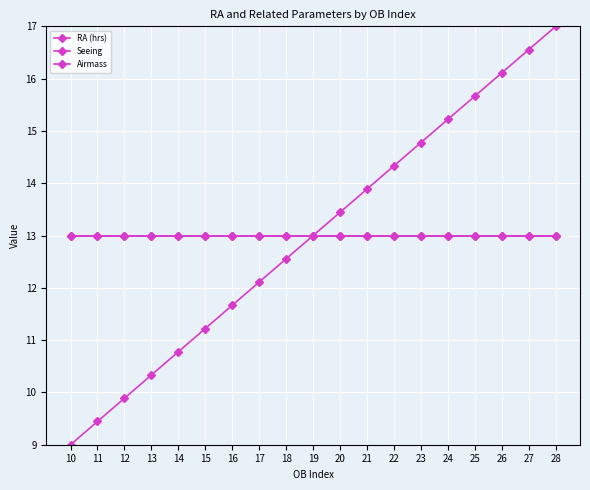

Where does the RA (hrs) series first go above 13?

20